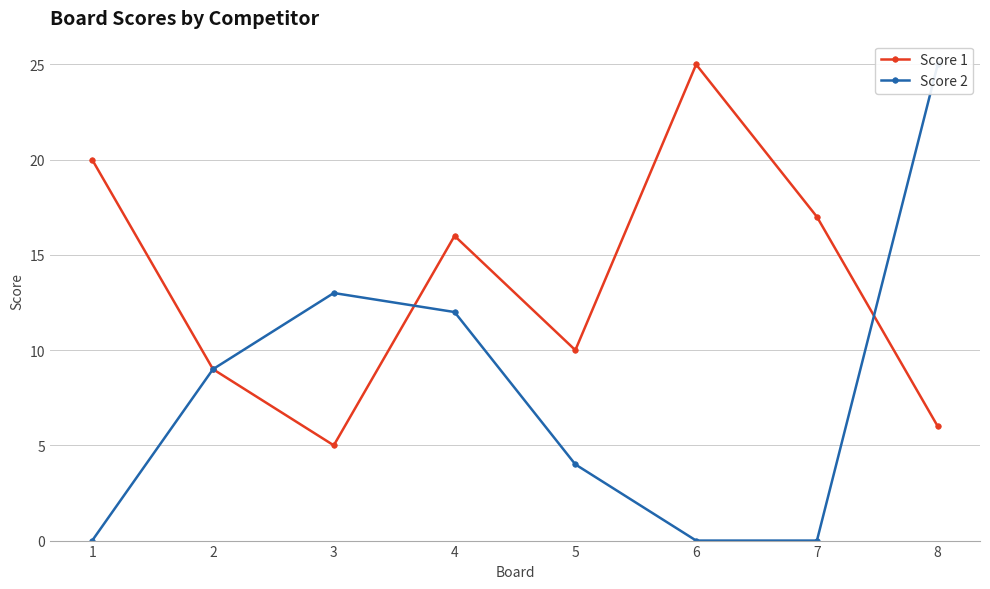

At which label is Score 2 closest to 12?

4